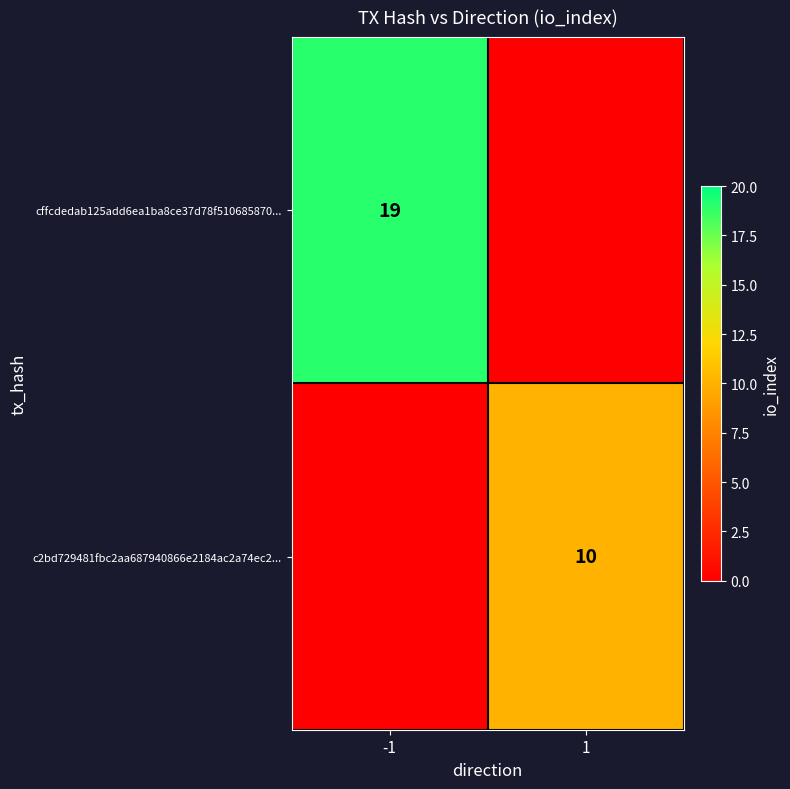

At which category is the sum across all series the highest?

-1